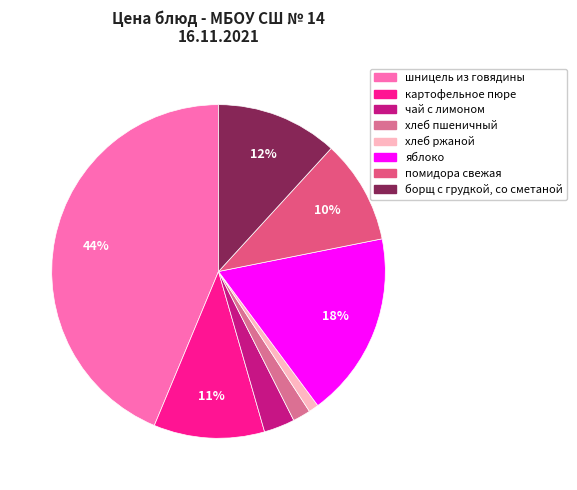

How many slices are in this pie chart?

8